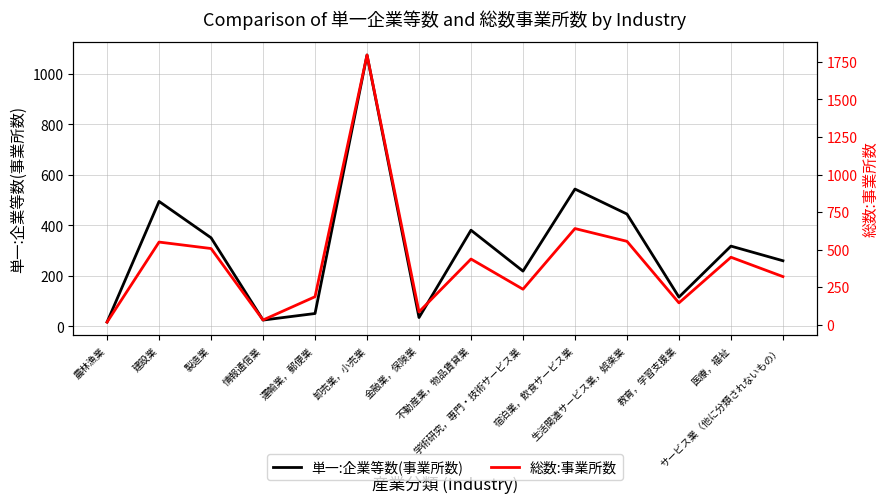

At which category does 単一:企業等数(事業所数) reach its first local peak?

建設業